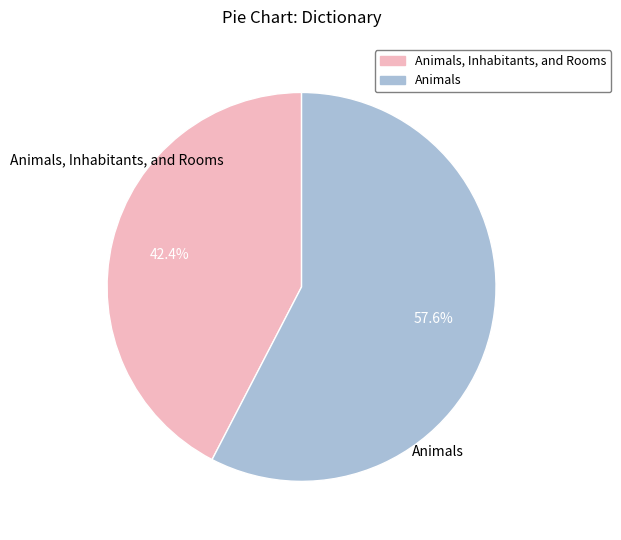

Is there any slice that represents more than half of the pie?

Yes